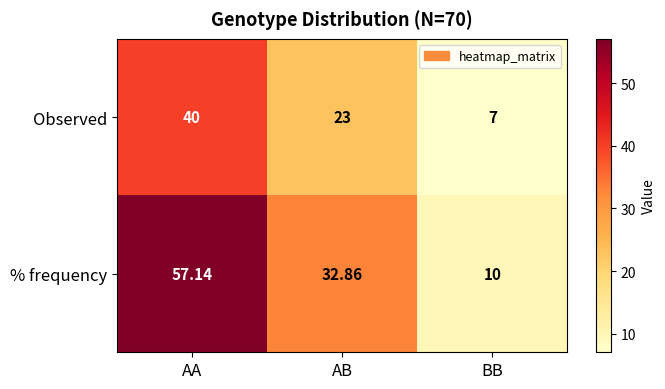

Where does the % frequency series first go above 32?

AA